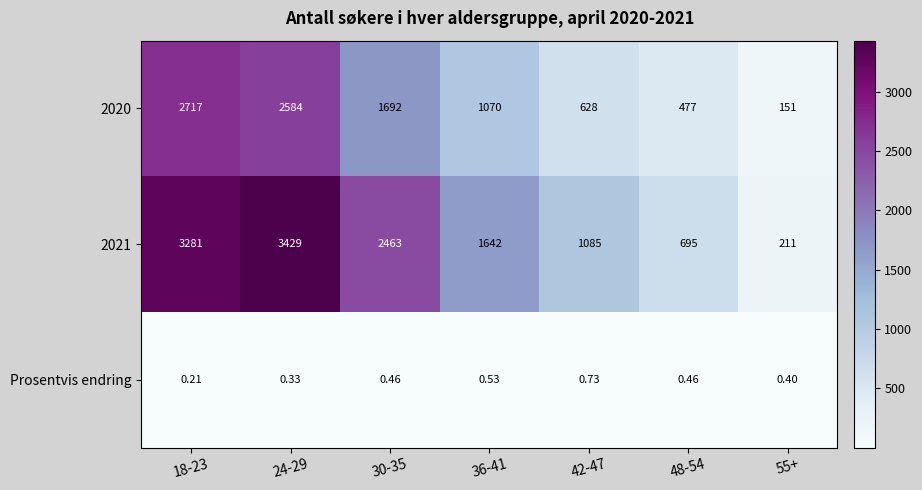

Is the value of 2021 at 48-54 greater than the value of Prosentvis endring at 30-35?

Yes